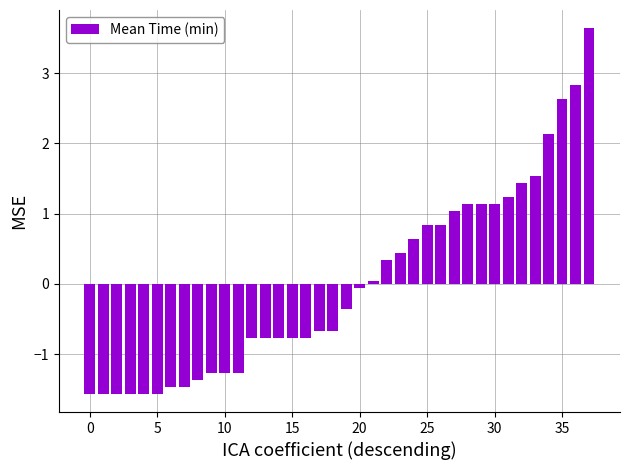

What is the smallest value displayed?

-1.6